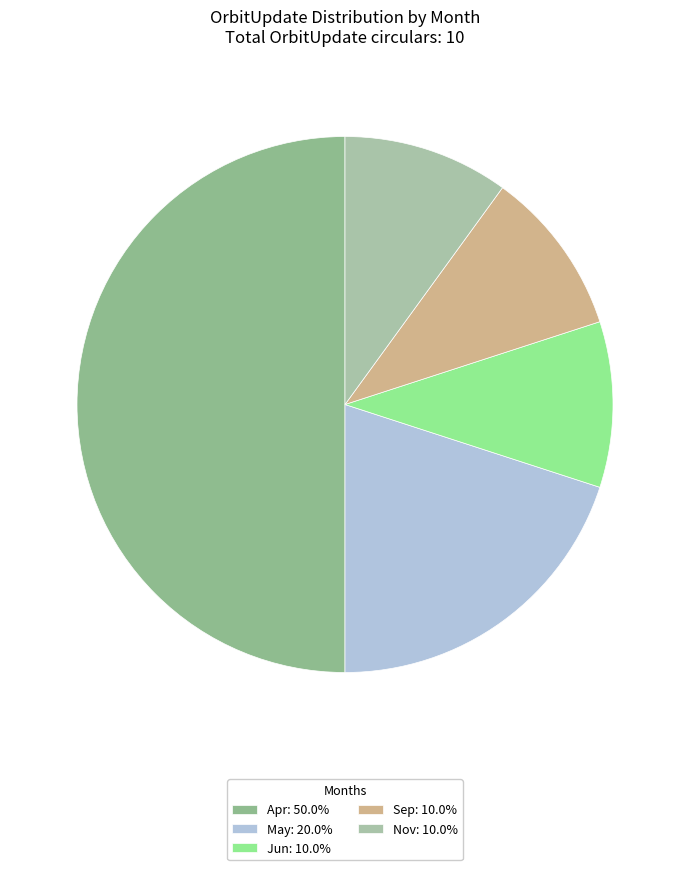

Count the number of slices in the pie.

5